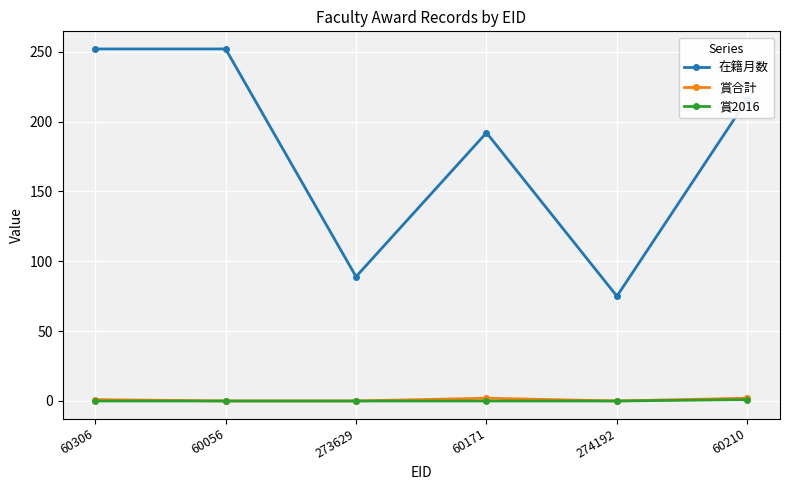

How many lines are shown in the chart?

3